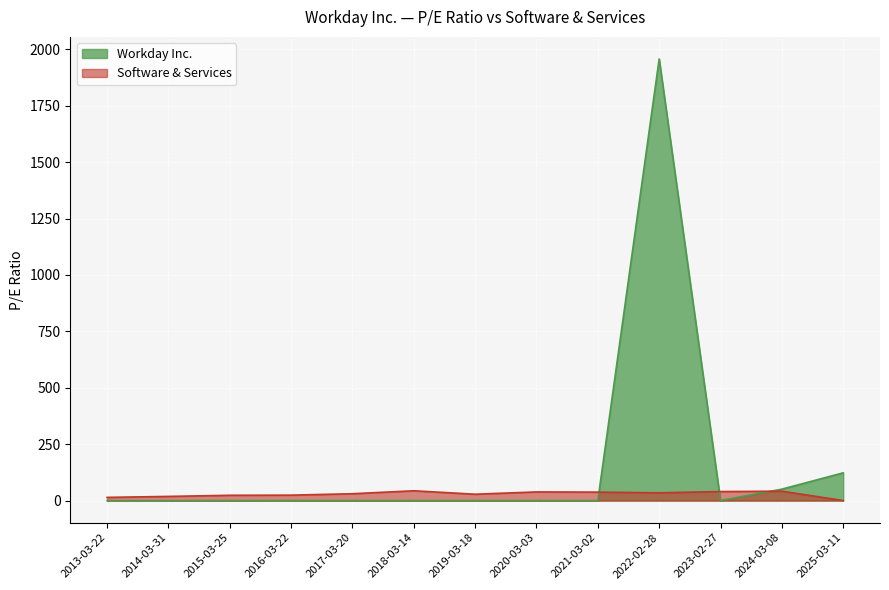

What is the sum of the Software & Services values at 2019-03-18 and 2013-03-22?

42.2